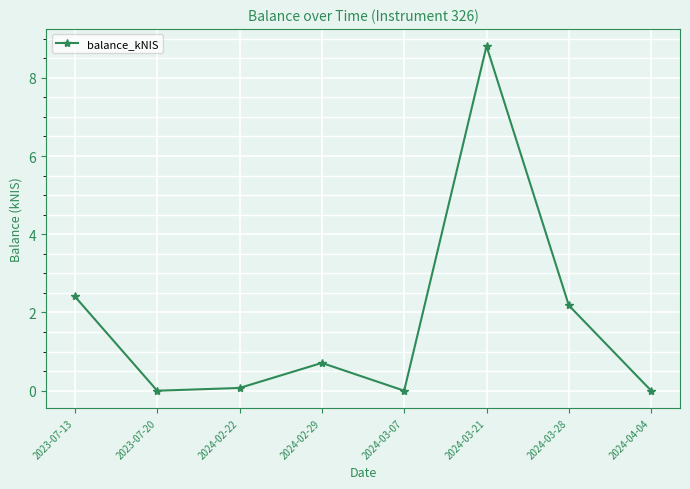

True or false: the data shows 8.8 at 2024-03-21.

True